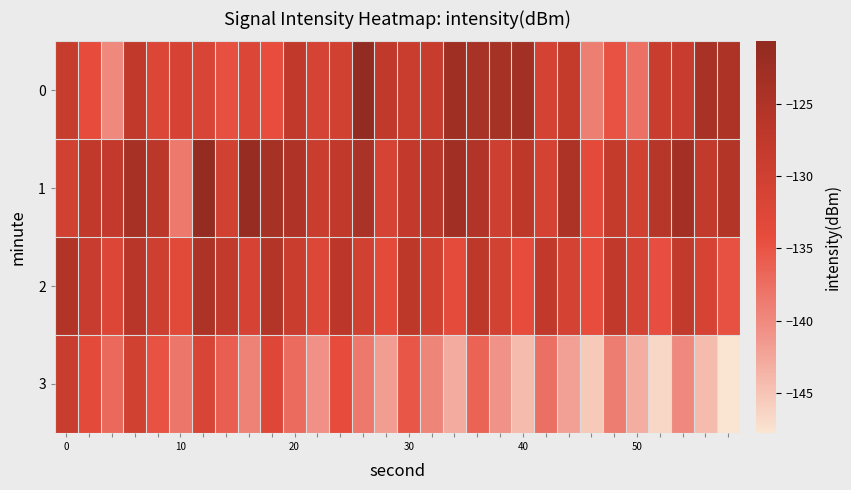

Which series has the largest total across all categories?

1